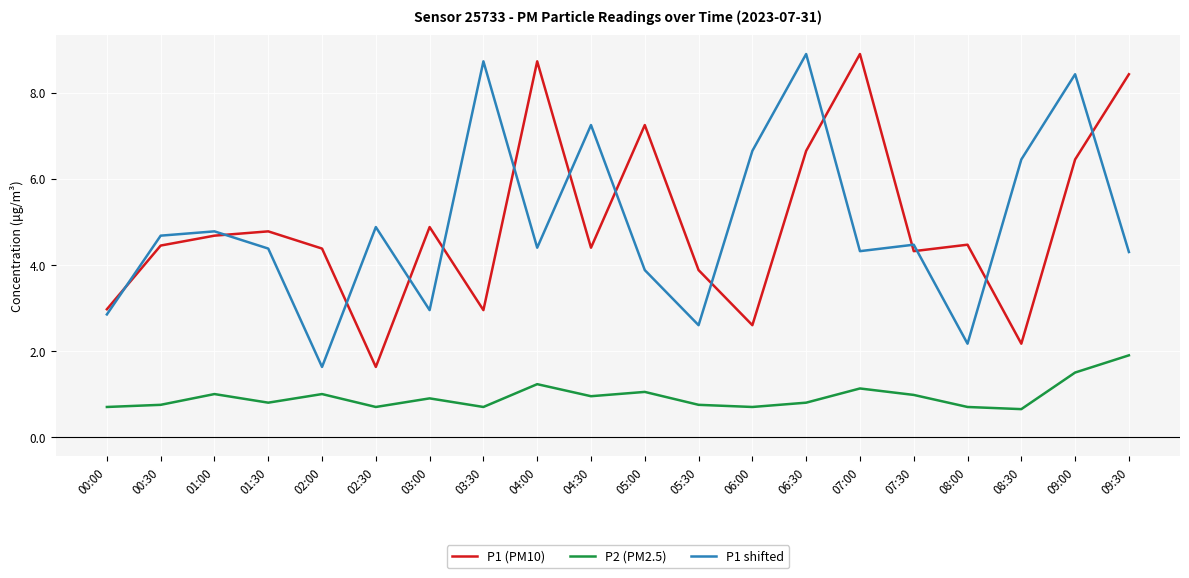

The P2 (PM2.5) series shows 0.7 at 00:00. True or false?

True